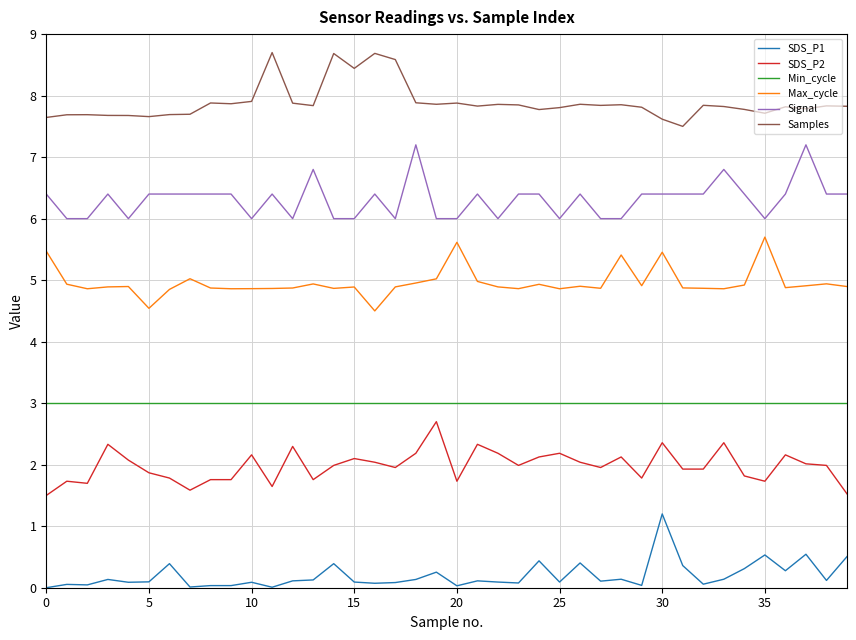

What is the minimum value for SDS_P2?

1.5